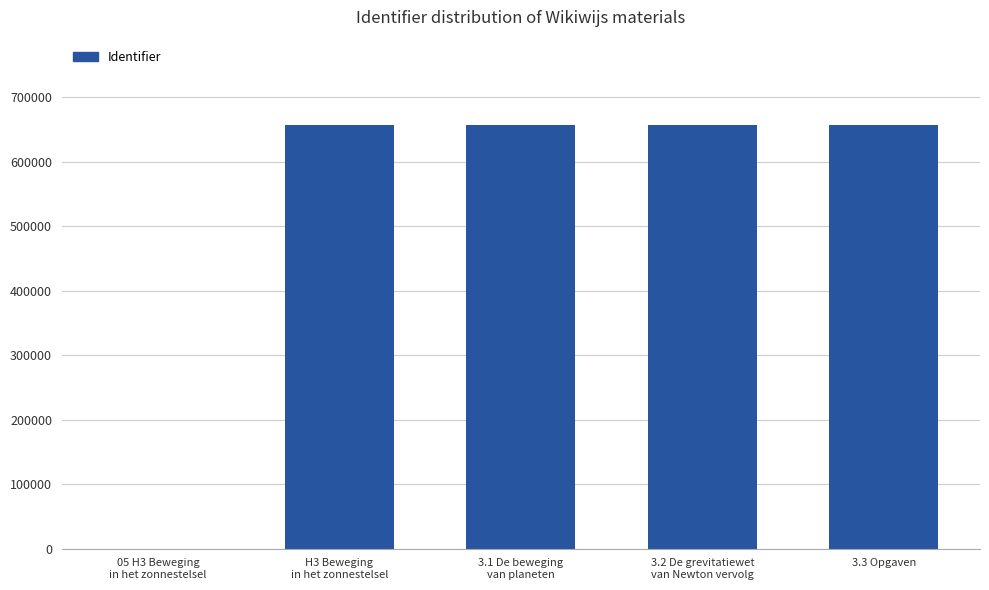

What is the greatest value displayed?

657441